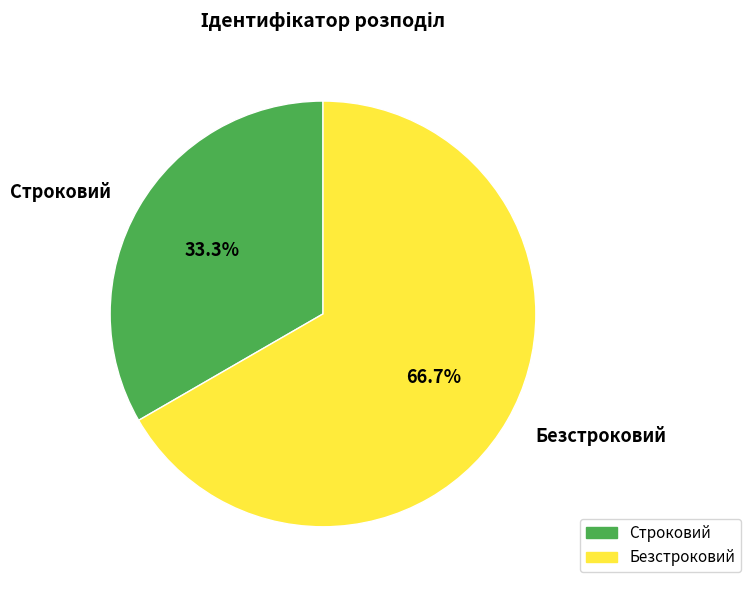

Which category has the smallest portion of the pie?

Строковий